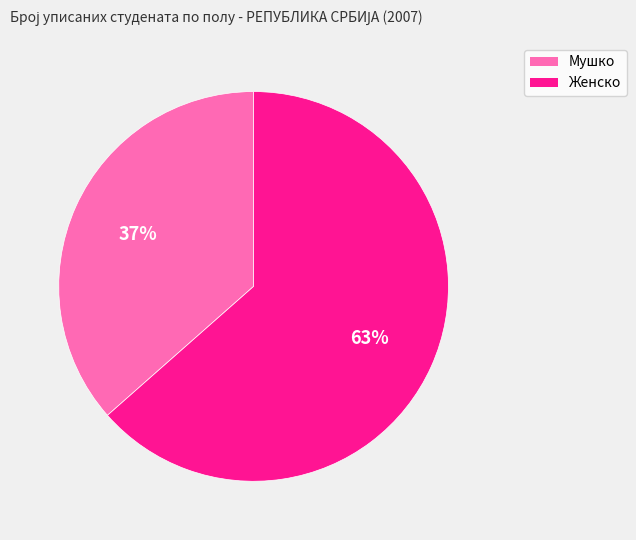

The Мушко slice represents 37% of the pie. True or false?

True